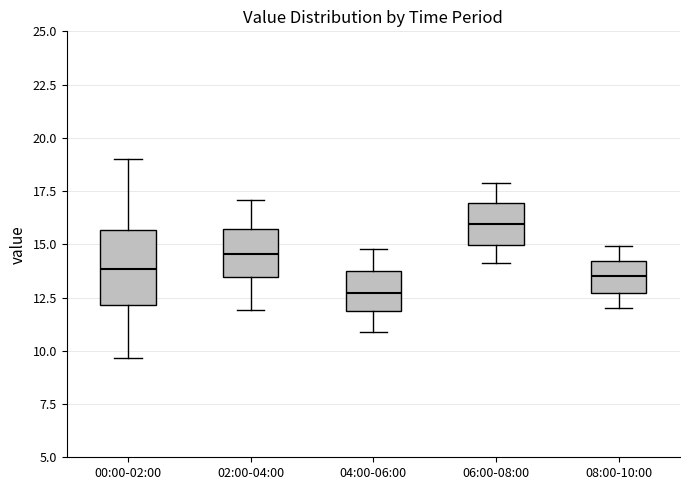

Where is the lower edge of the box for 02:00-04:00 on the y-axis? The values are not printed on the chart, so give them approximately, as read against the axis.

13.5